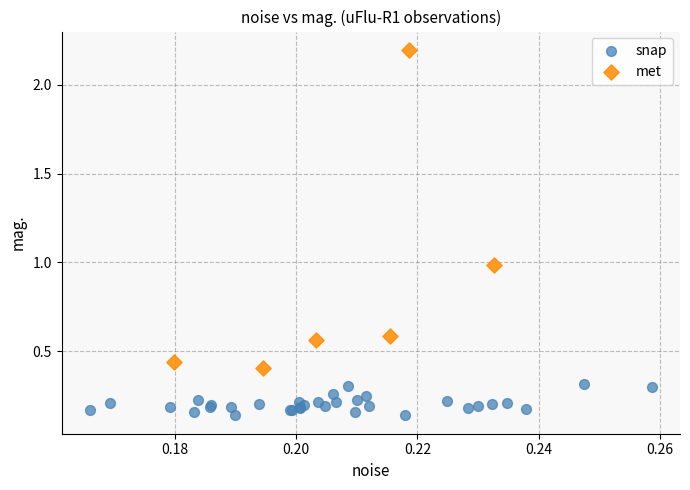

Which series has the widest spread of Y values?

met